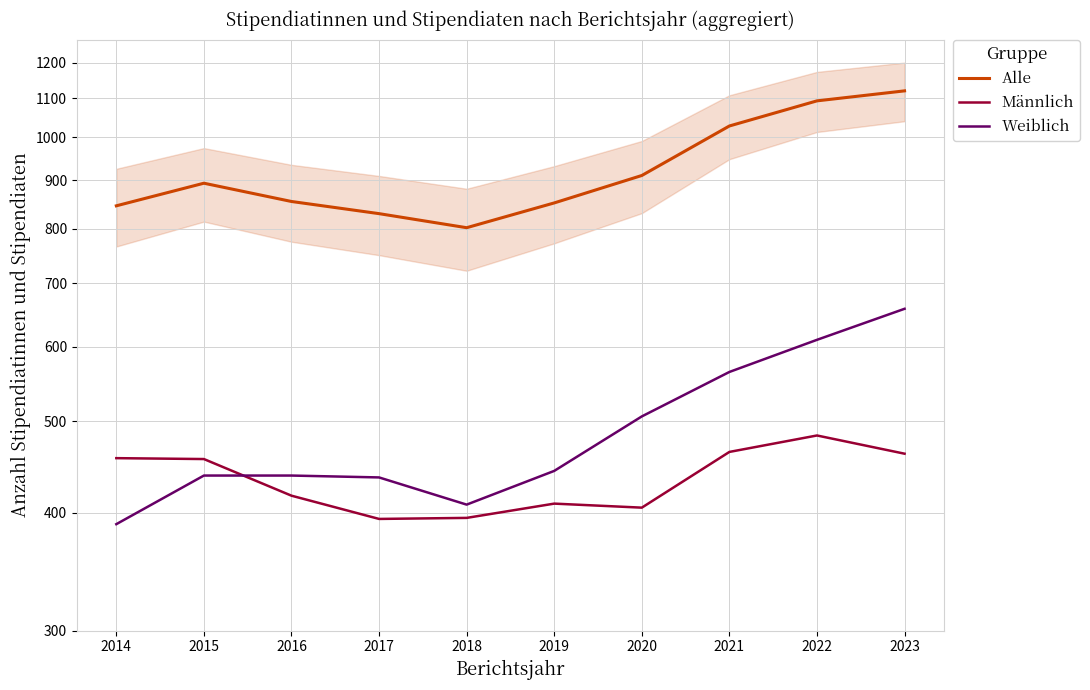

List the series in order of their peak value, highest first.

Alle, Weiblich, Männlich